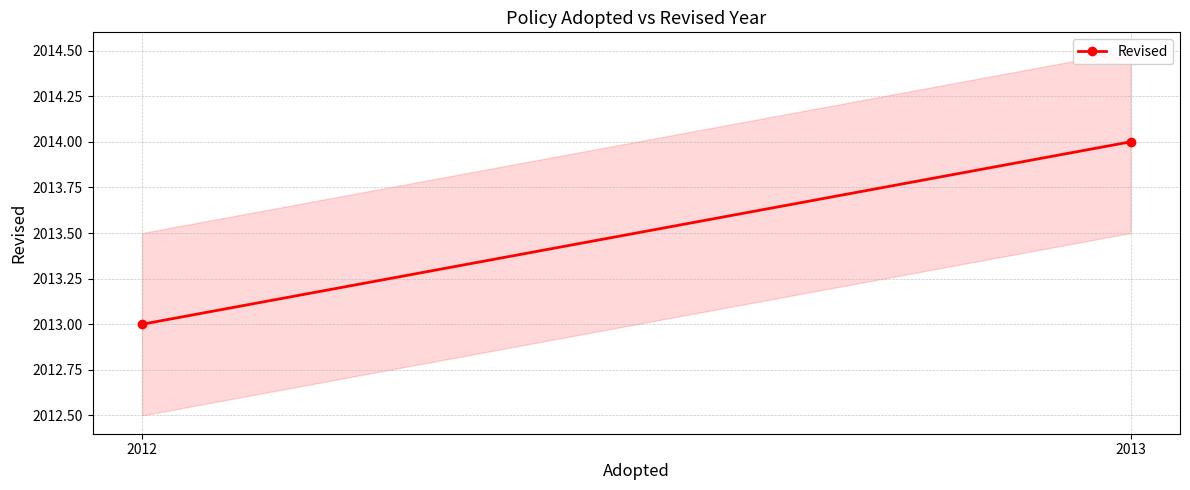

How many distinct data groups are displayed?

1